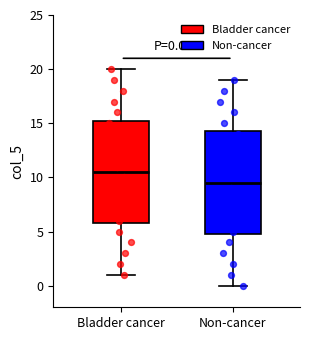

Which box has the lowest median line?

Non-cancer